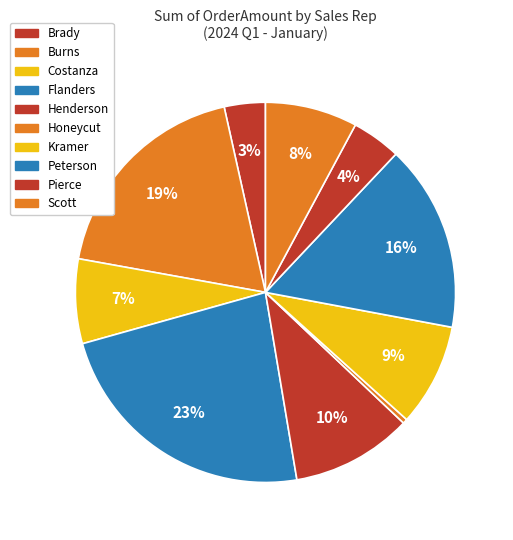

To the nearest percent, what percentage of the pie is Kramer?

9%